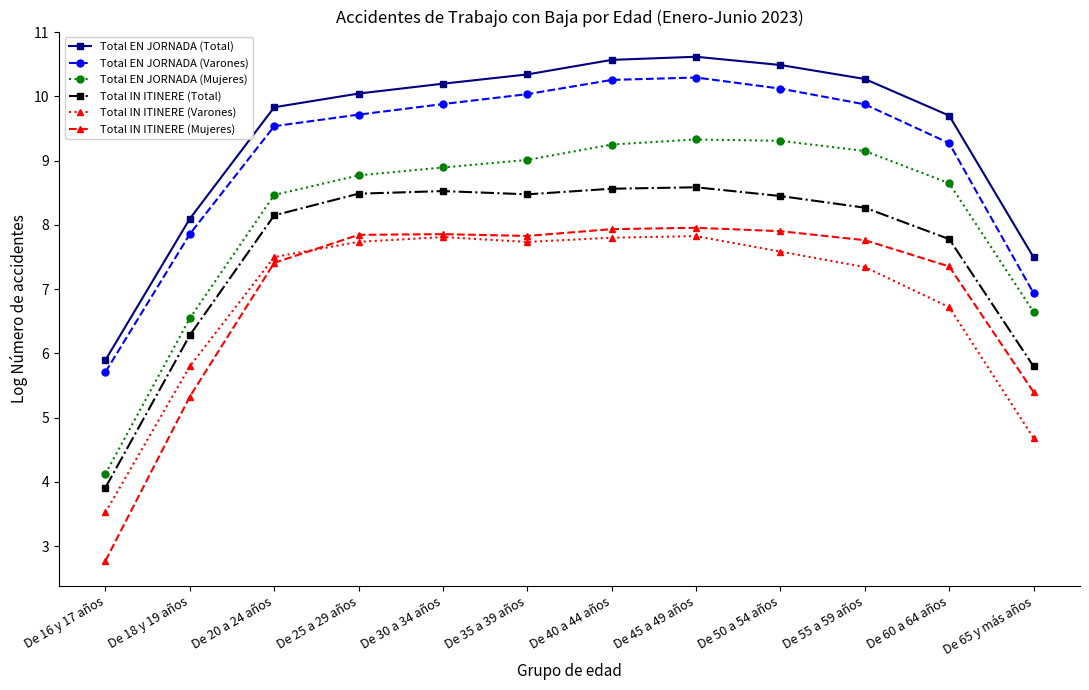

What is the greatest value displayed?

10.6